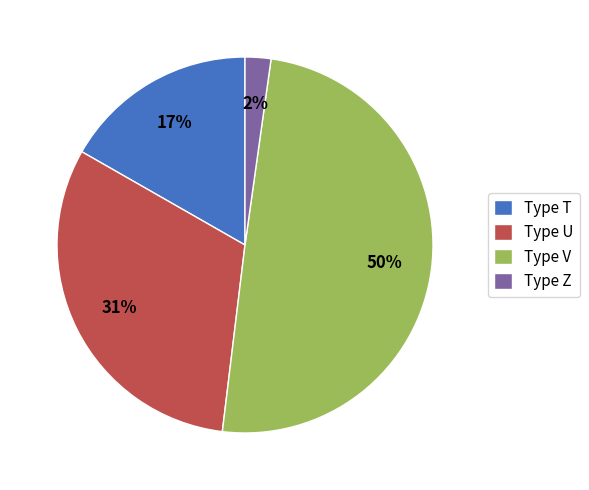

Rank the categories by value from lowest to highest.

Type Z, Type T, Type U, Type V